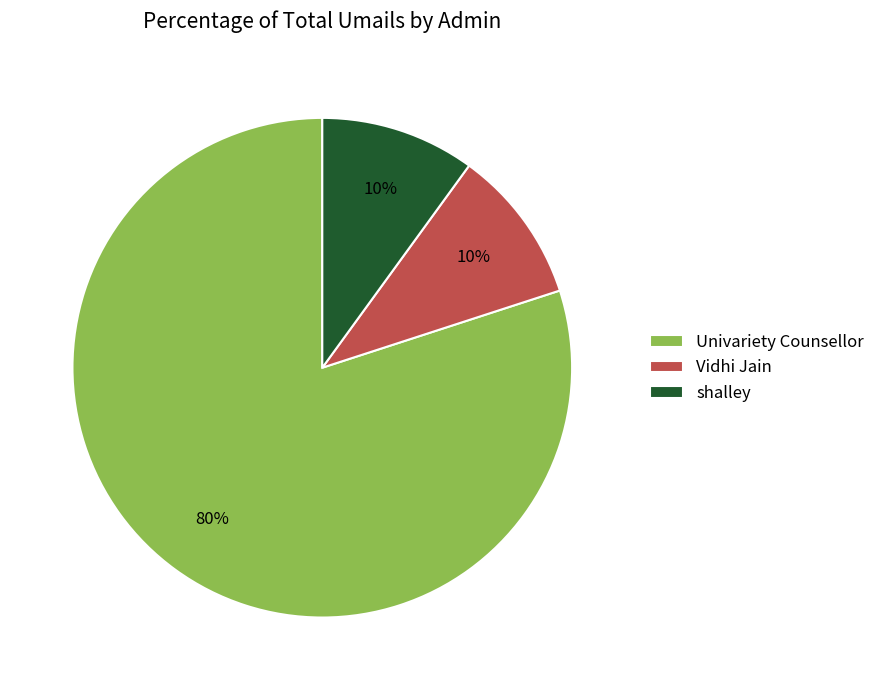

Is there a majority slice in this chart?

Yes